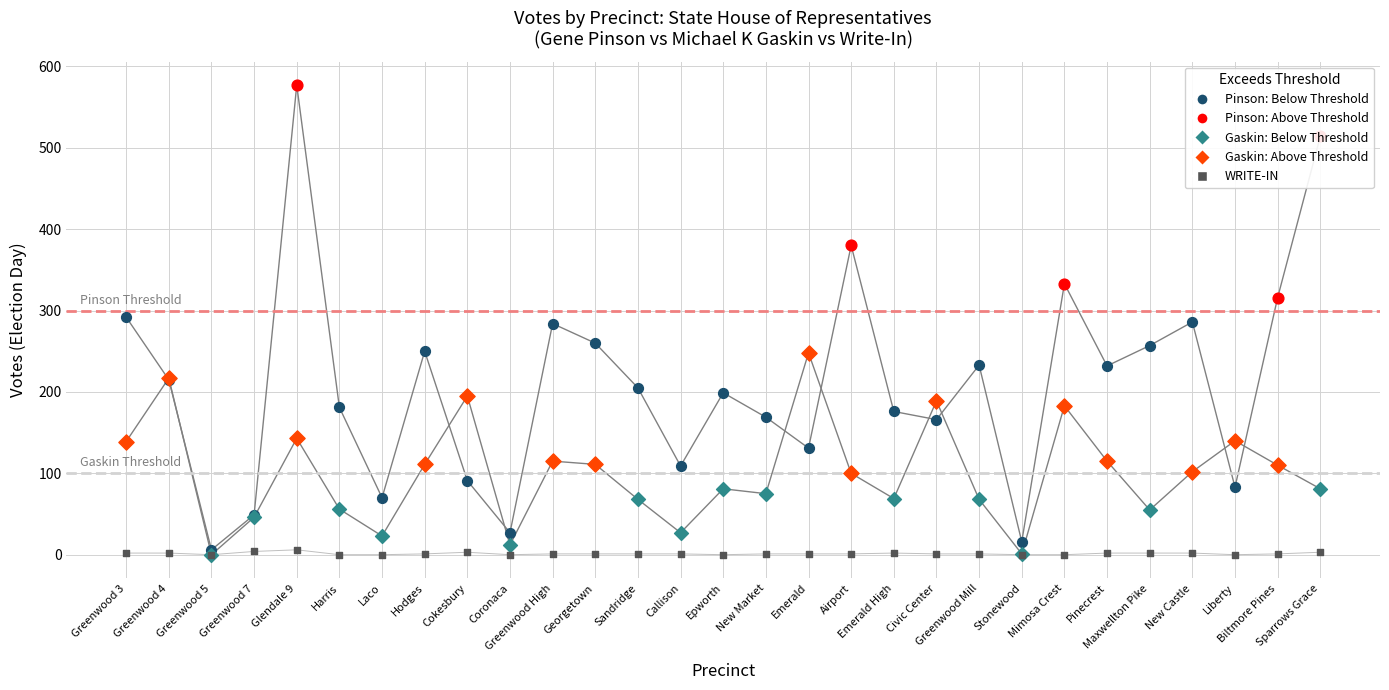

Is the value of Michael K Gaskin (Election Day) at Biltmore Pines greater than the value of Gene Pinson (Election Day) at Hodges?

No